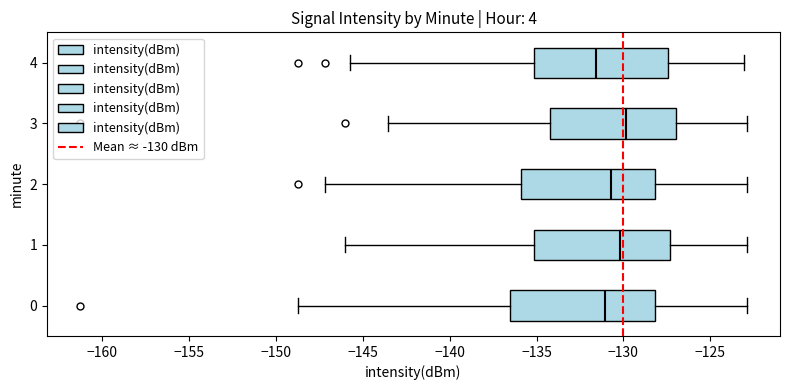

Comparing the boxes themselves (not the whiskers), which one is the widest?

0